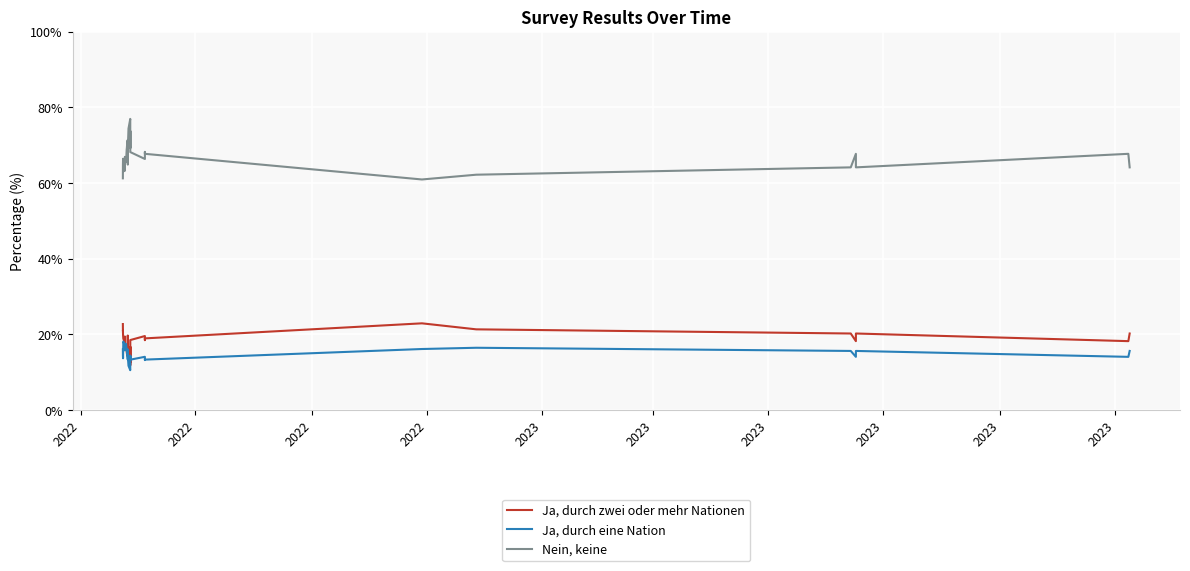

True or false: Ja, durch zwei oder mehr Nationen and Nein, keine intersect in this chart.

False